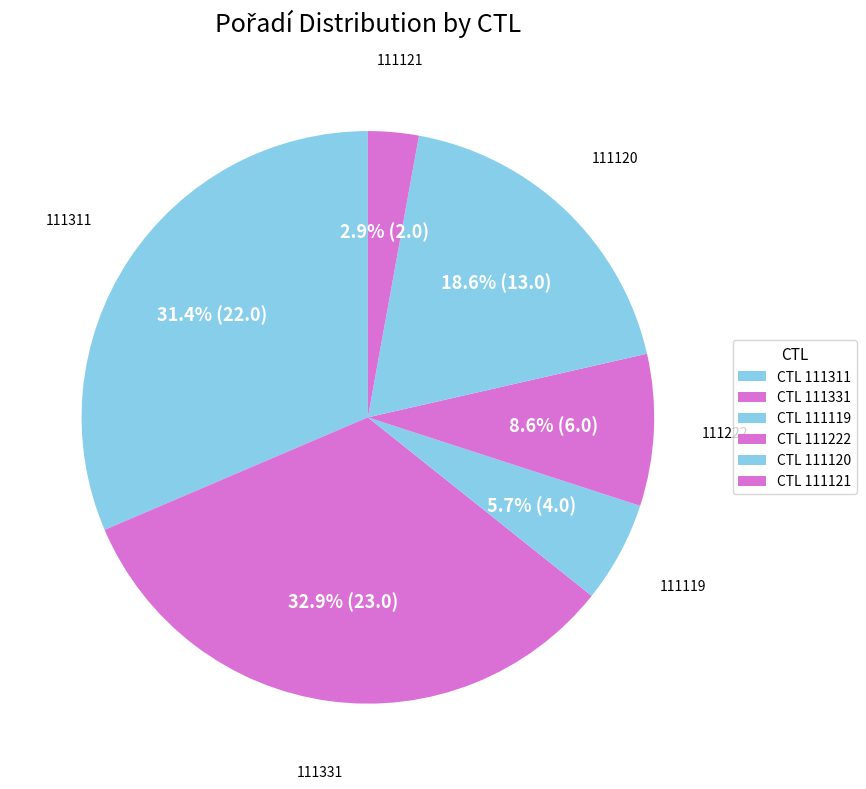

How many slices are in this pie chart?

6